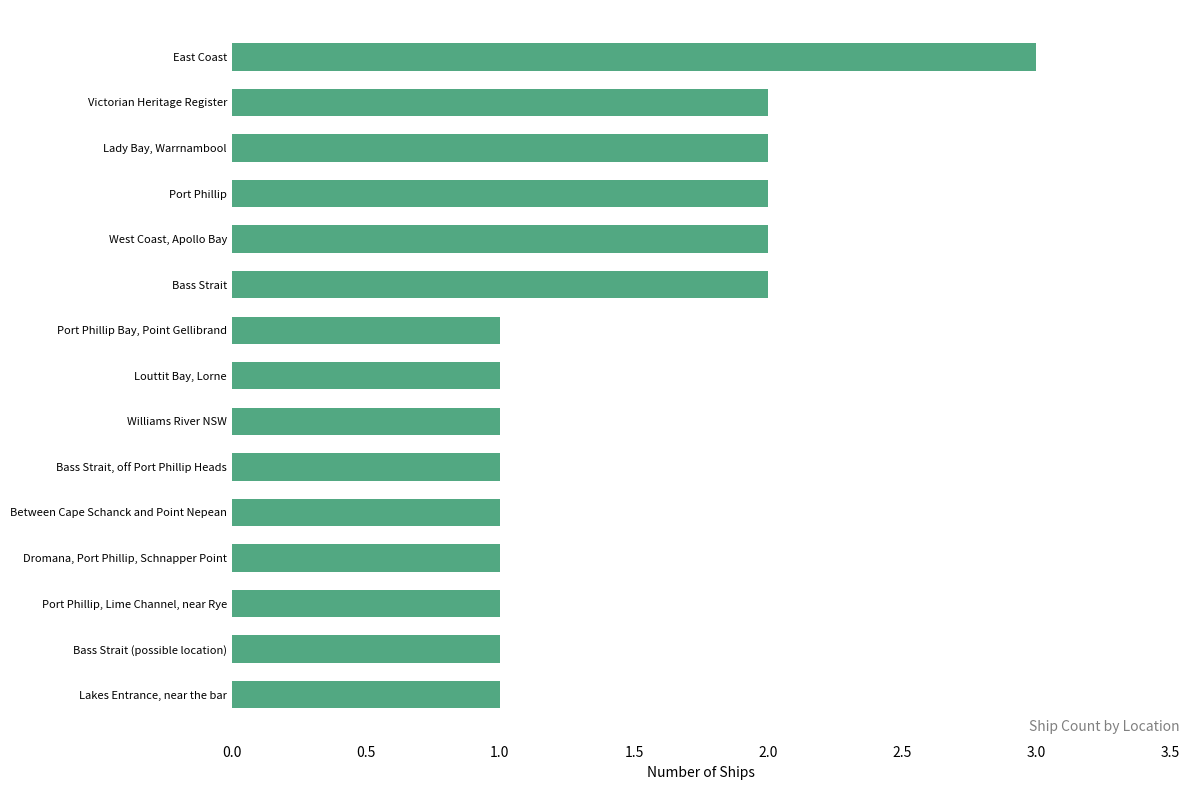

What is the change in value from West Coast, Apollo Bay to East Coast?

+1